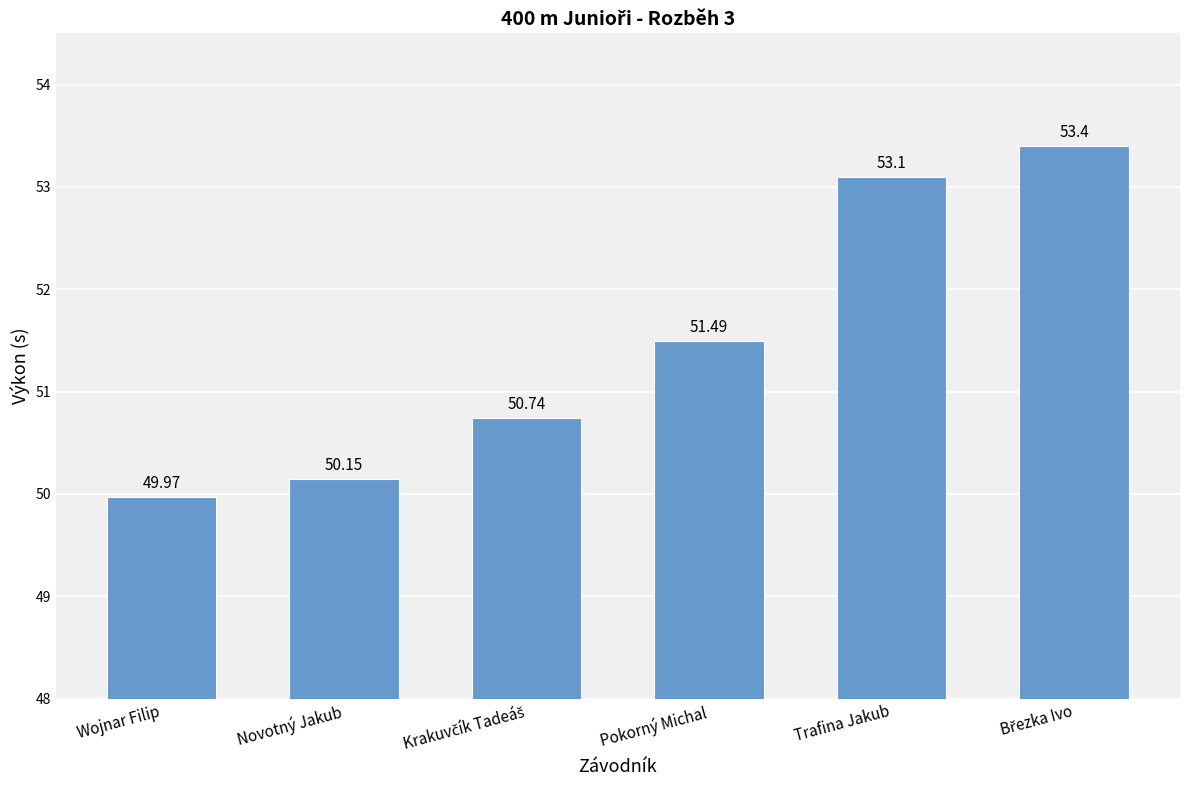

What is the label of the 6th bar from the right?

Wojnar Filip